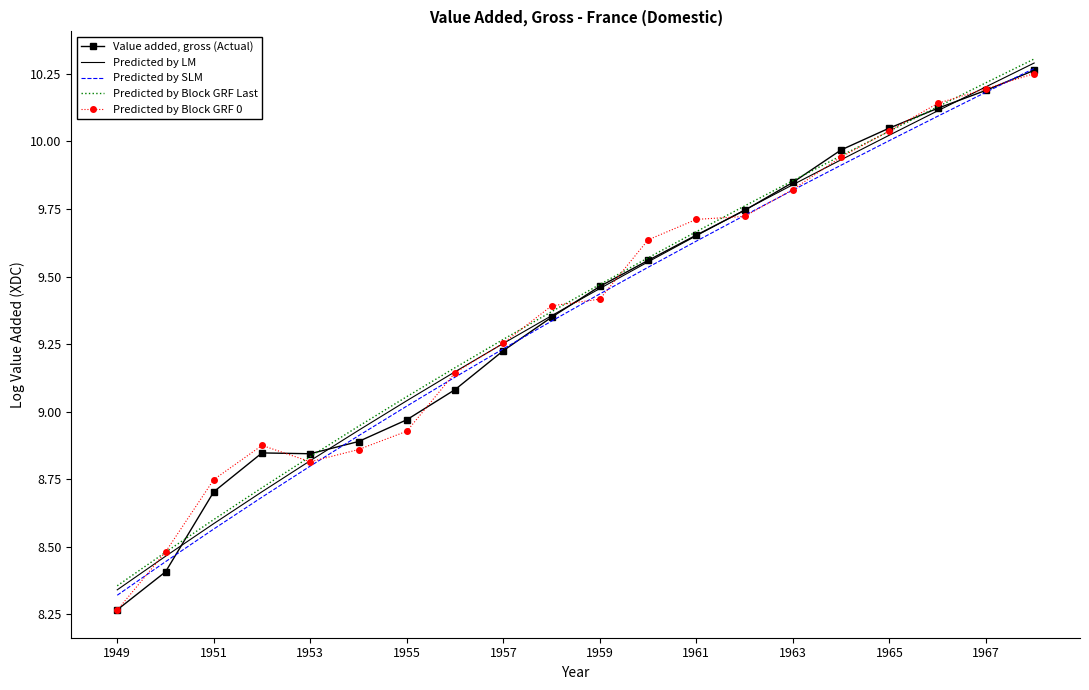

True or false: Predicted by Block GRF Last and Predicted by SLM cross at least once.

False